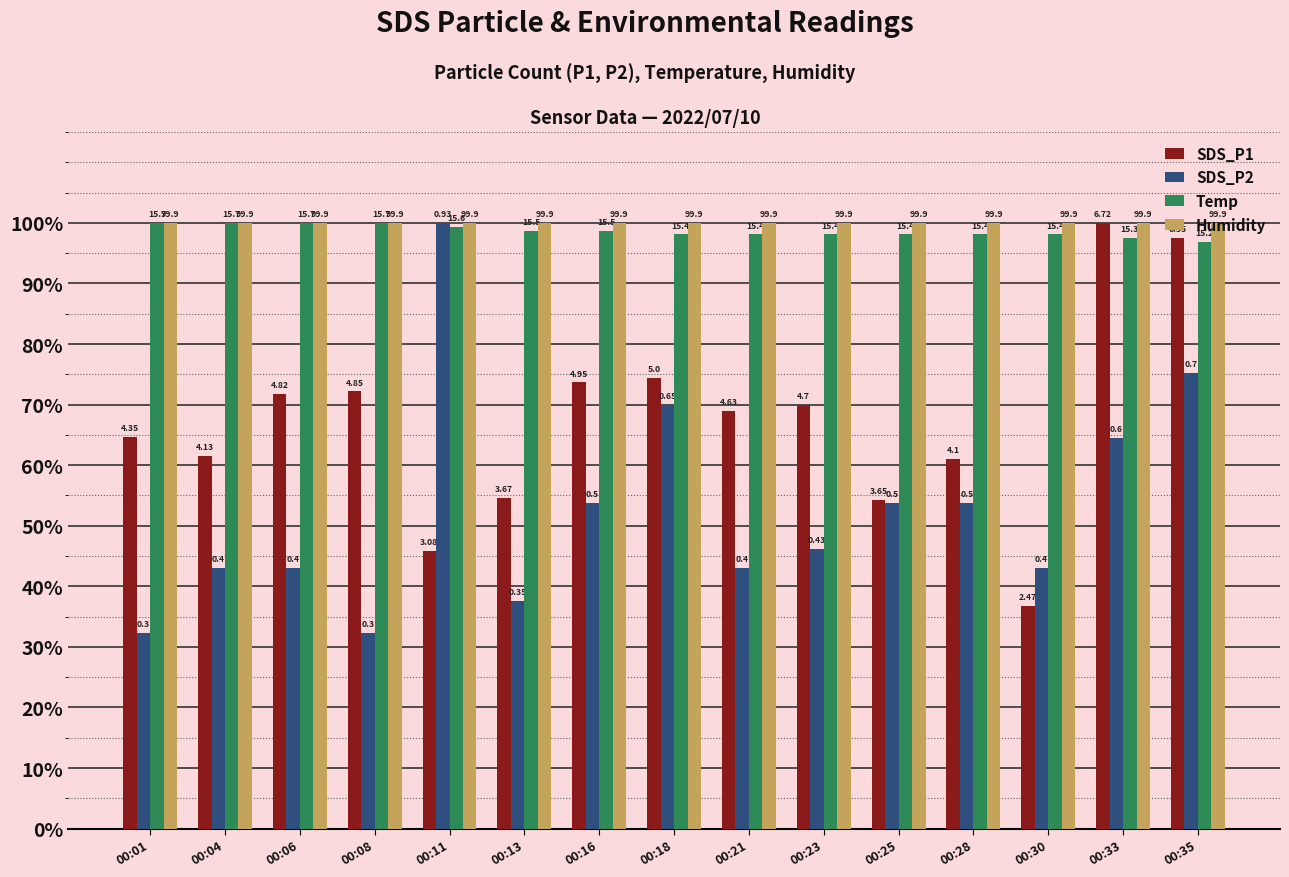

True or false: SDS_P1 has a value of 73.7 at 00:16.

True